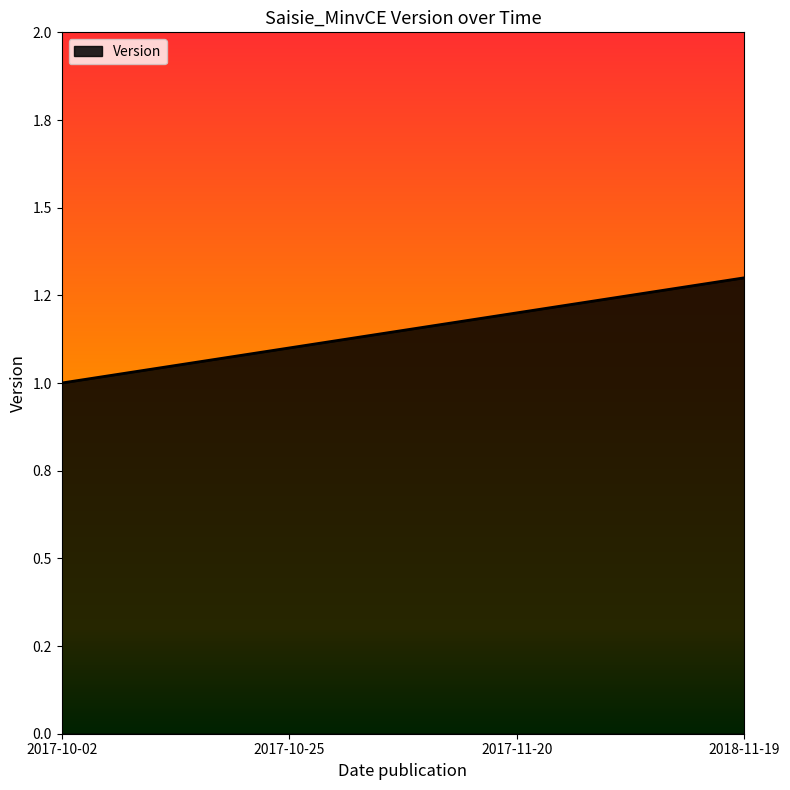

Rank the categories by value from lowest to highest.

2017-10-02, 2017-10-25, 2017-11-20, 2018-11-19